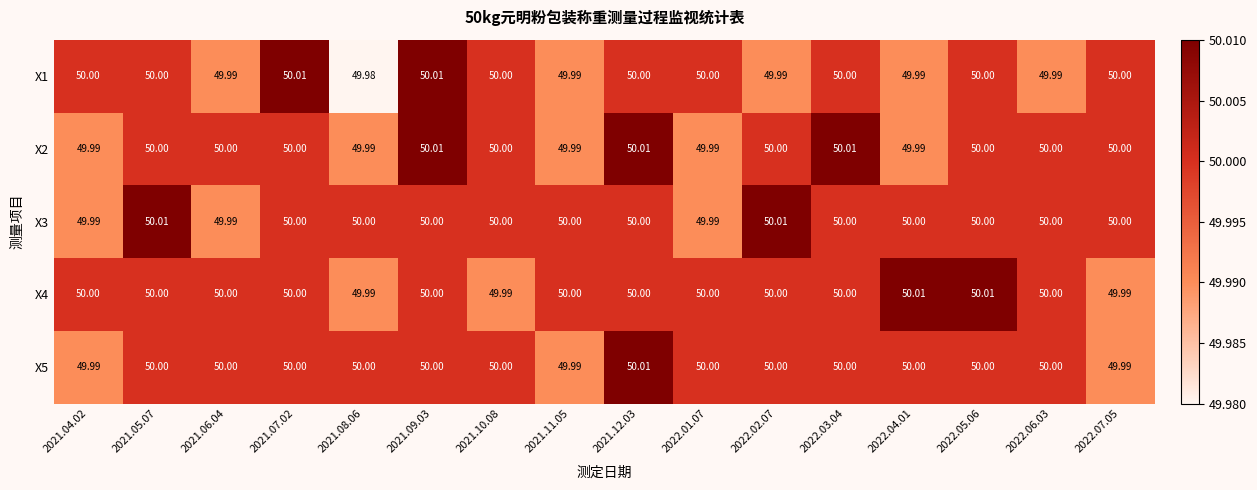

List the series in order of their peak value, lowest first.

X1, X2, X3, X4, X5